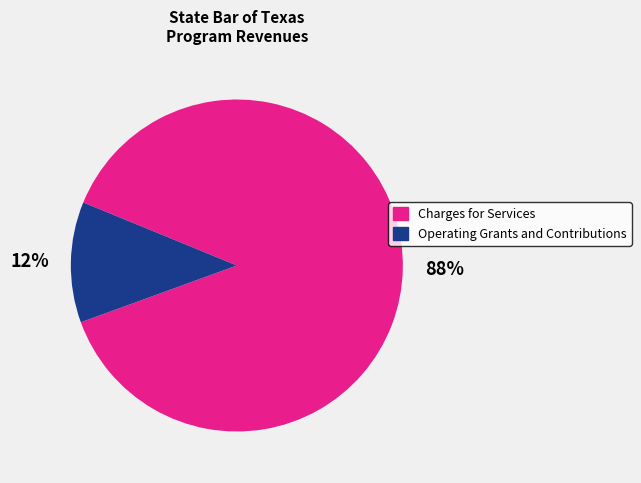

Is it true that Operating Grants and Contributions is 12% of the pie?

True